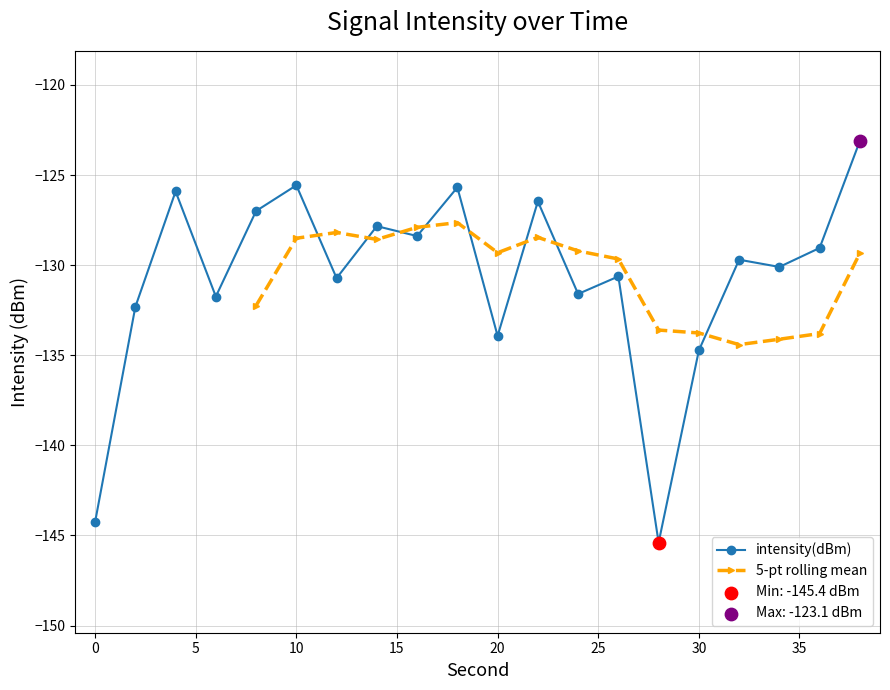

Which has a higher value, 14 or 2?

14